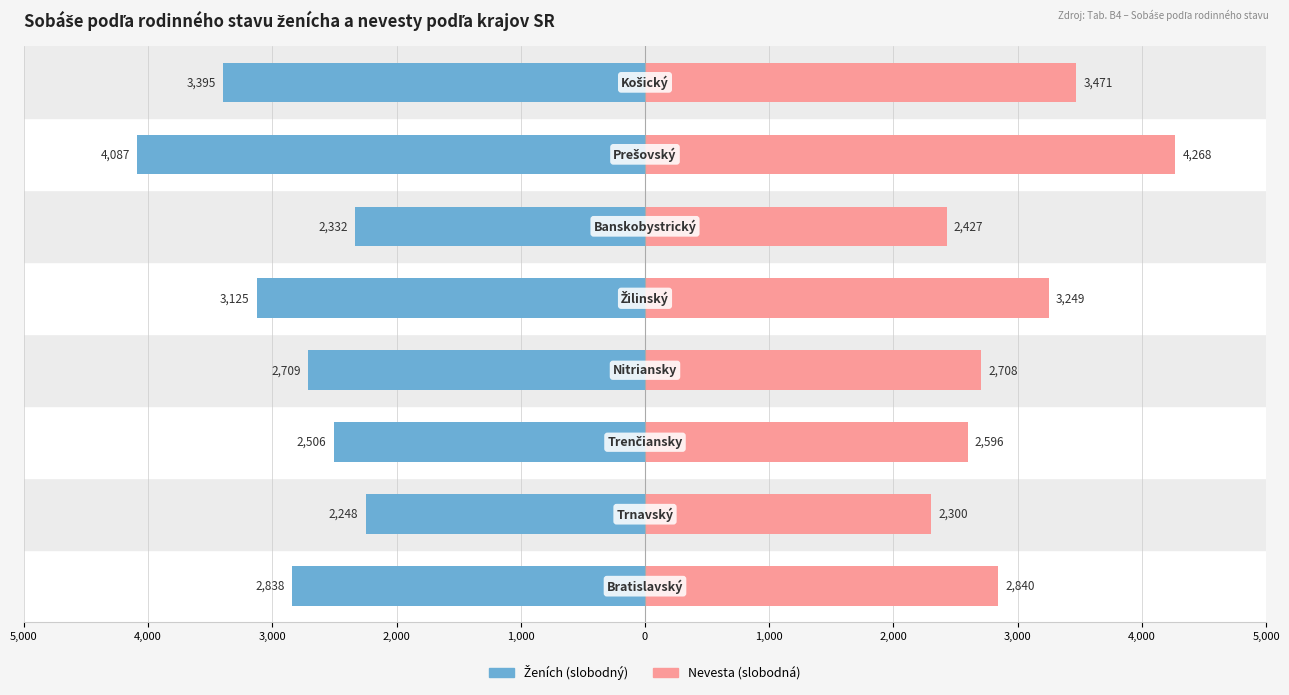

At how many categories does at least one series exceed -936?

8